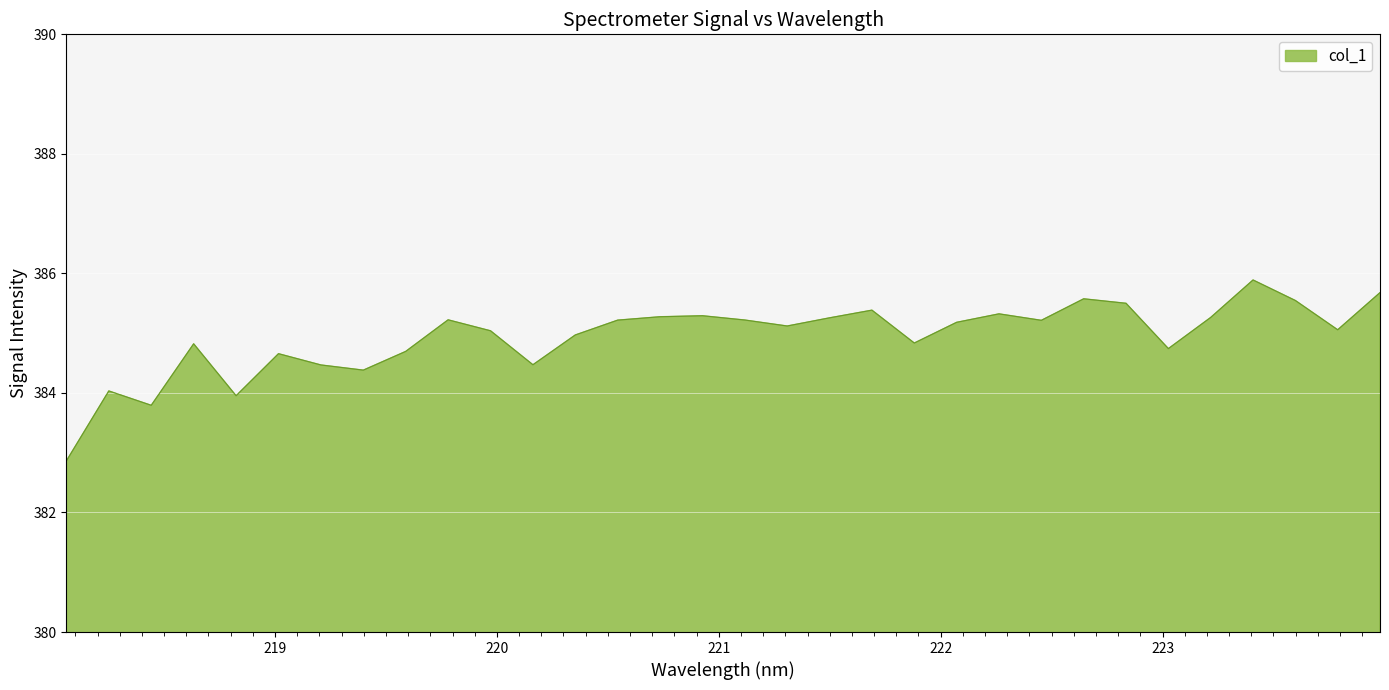

What is the difference between the maximum and second lowest values?

2.1